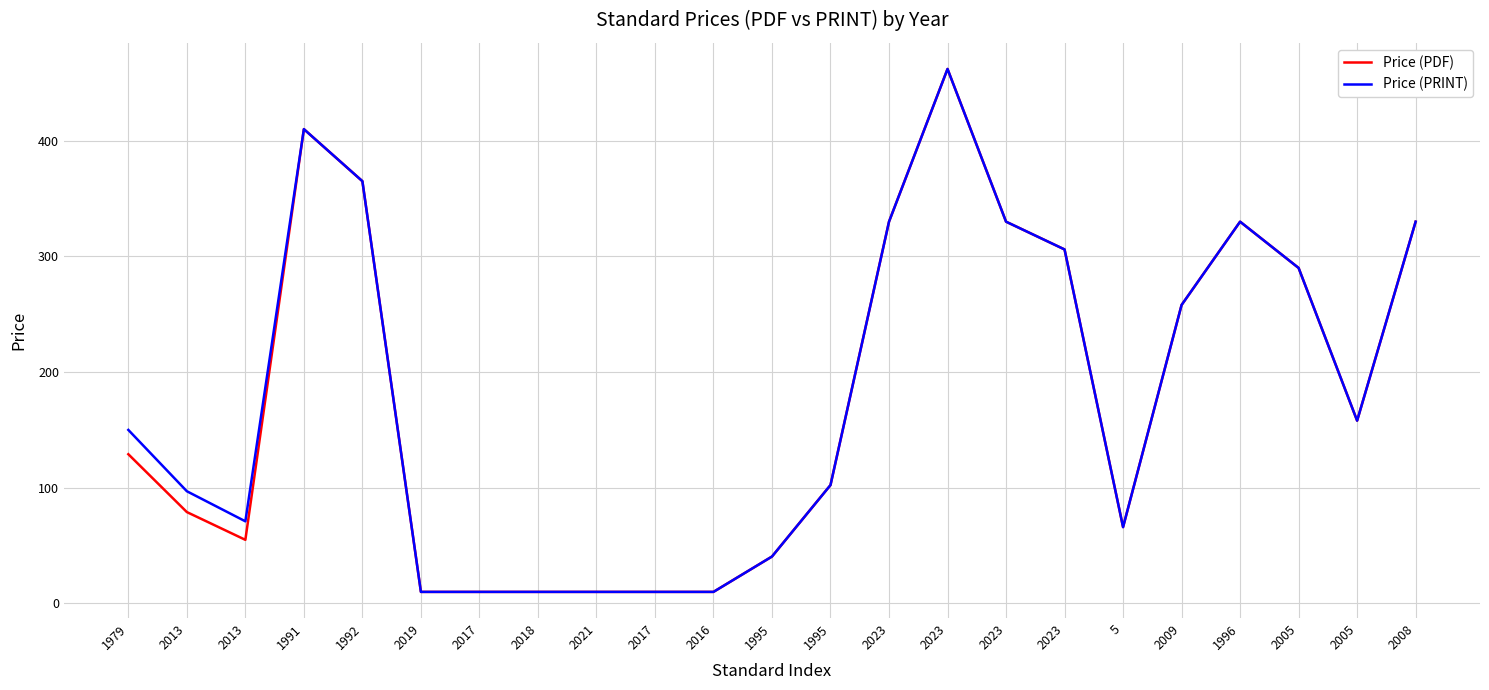

Rank the series by their maximum value, from highest to lowest.

Price (PDF), Price (PRINT)